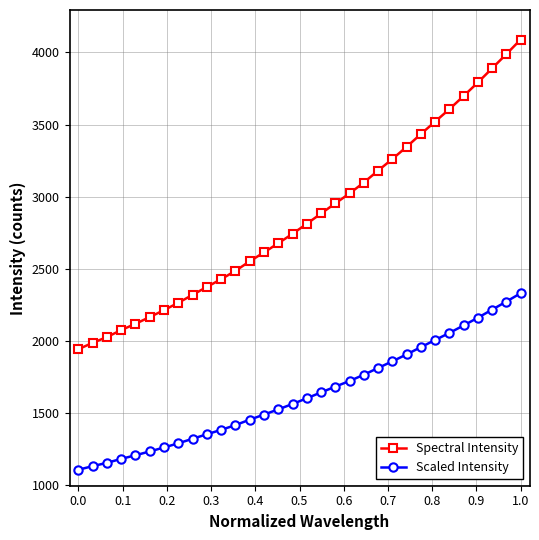

Which series has the largest range (max minus min)?

Spectral Intensity